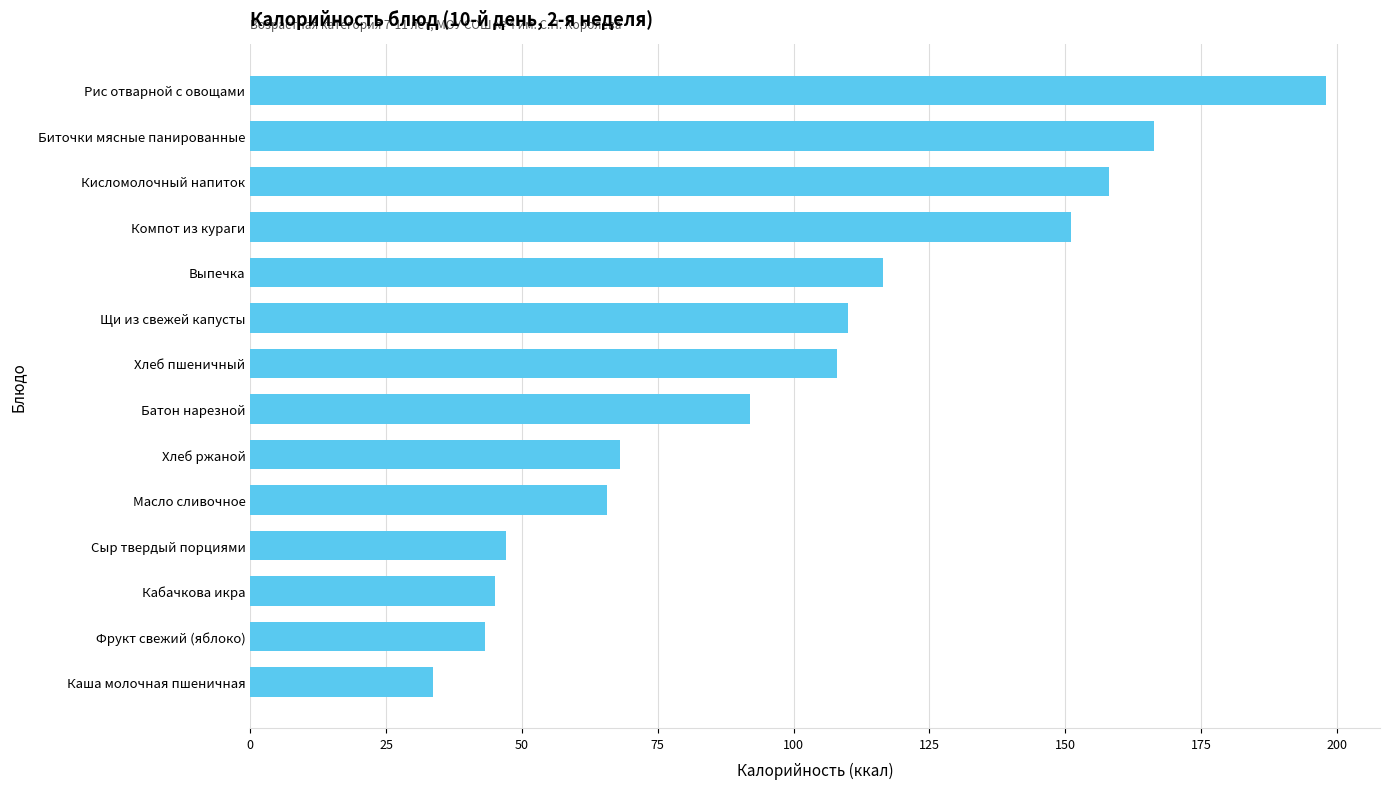

Approximately how many times larger is the value at Компот из кураги compared to Выпечка?

1.3